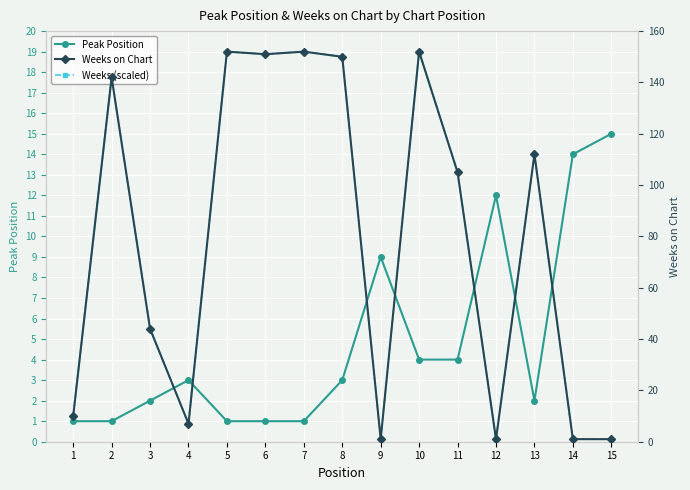

Which category has the highest value across all series?

5